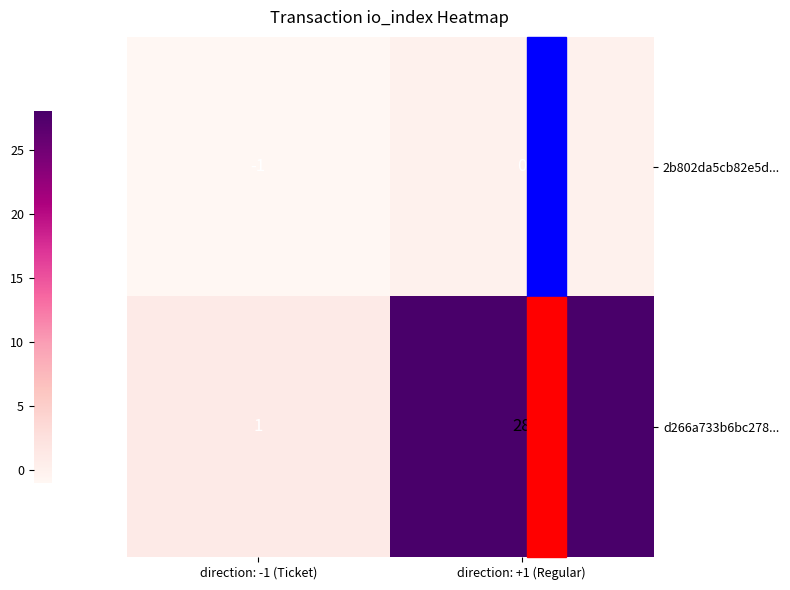

Rank the series by their average value, from lowest to highest.

2b802da5cb82e5d..., d266a733b6bc278...